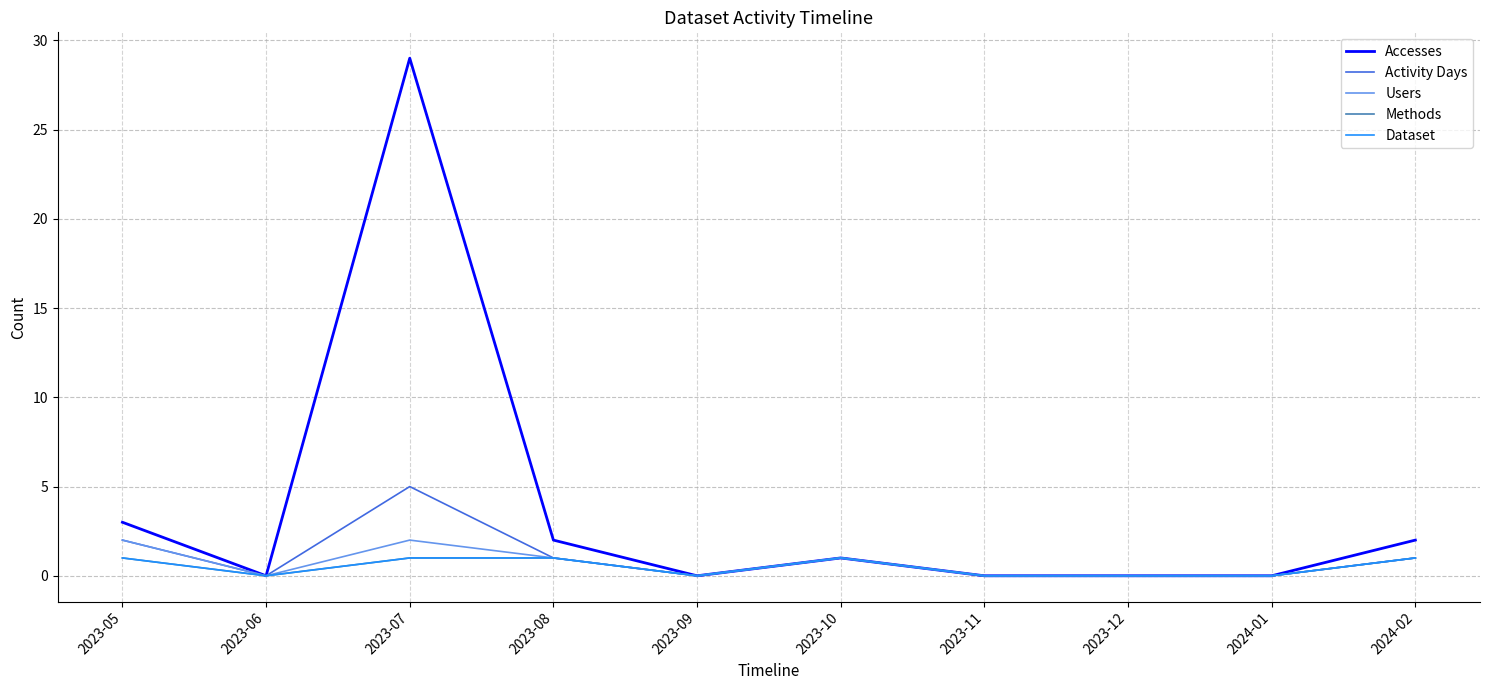

What is the label of the 4th point from the left?

2023-08